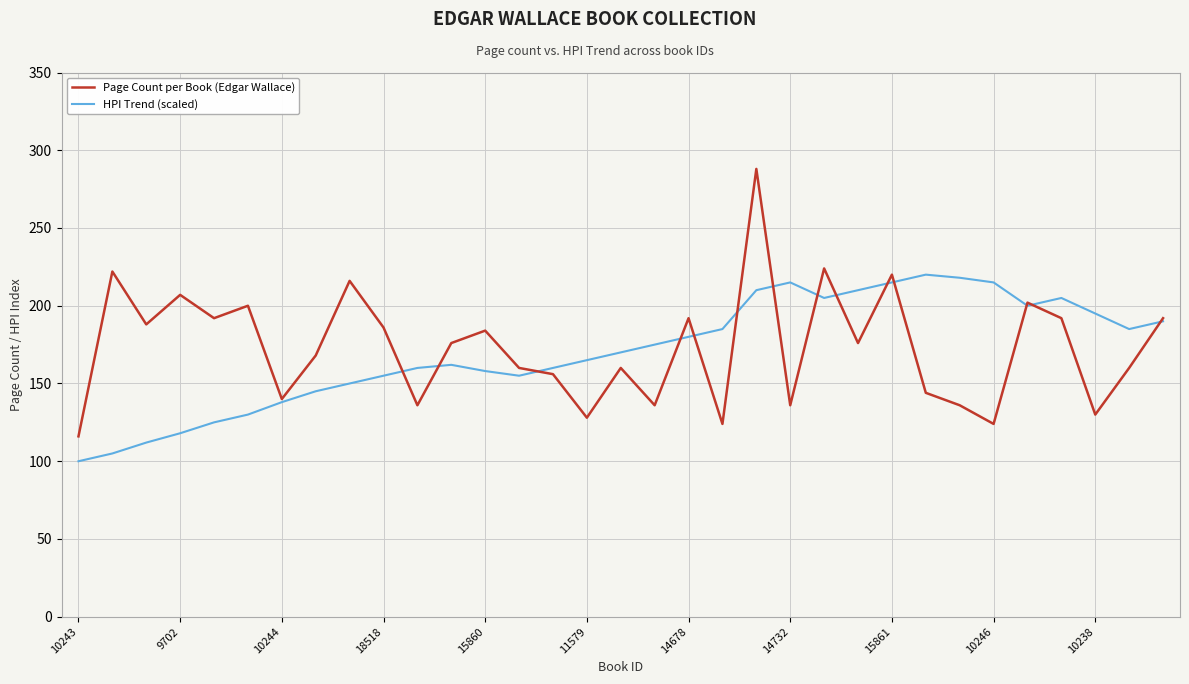

List the series in order of their peak value, lowest first.

HPI Trend (scaled), Page Count per Book (Edgar Wallace)